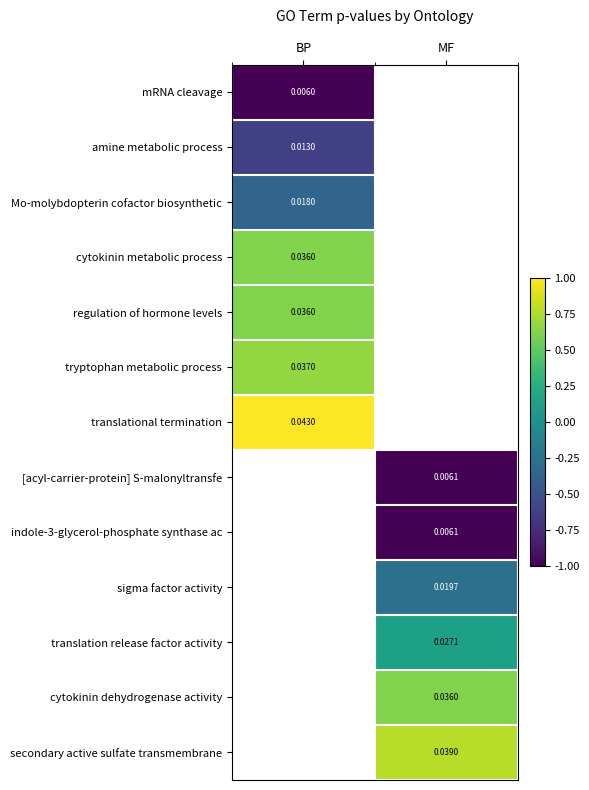

Is the value of cytokinin dehydrogenase activity at MF greater than the value of [acyl-carrier-protein] S-malonyltransfe at MF?

Yes